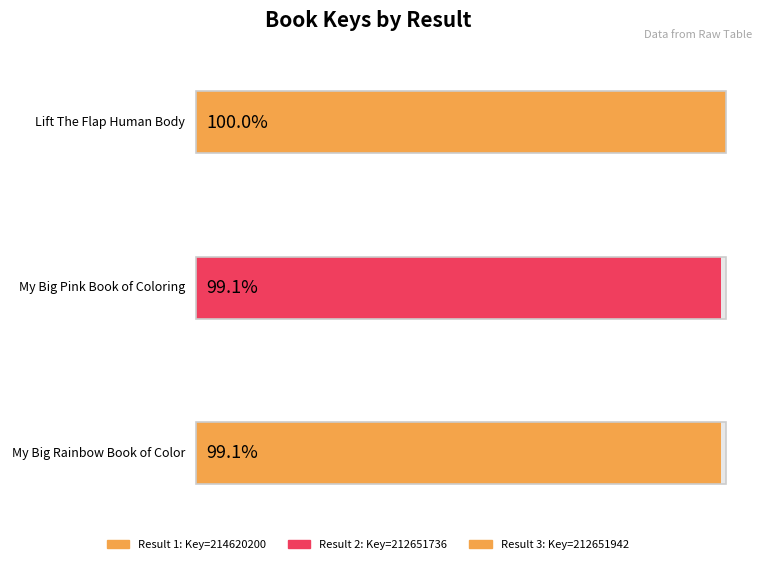

Where is the data nearest to the value 213635968?

3